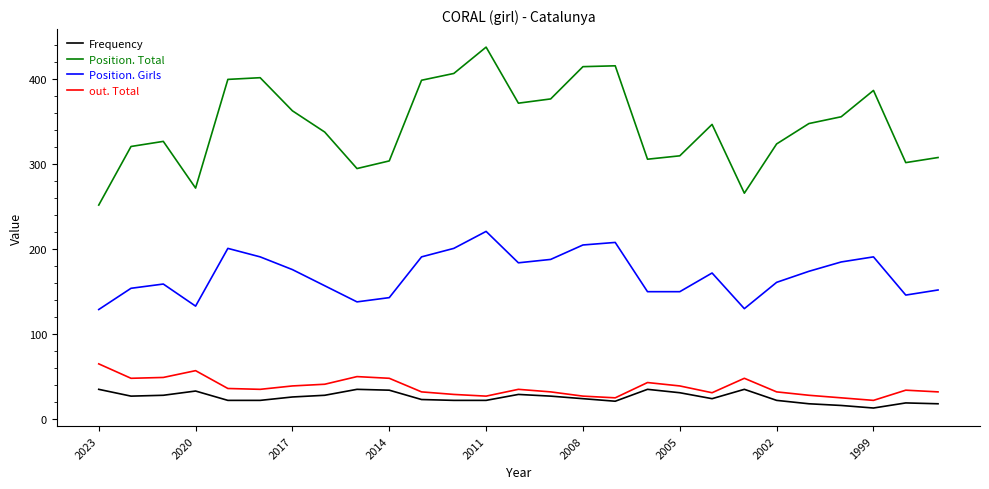

At how many categories does at least one series exceed 181?

27